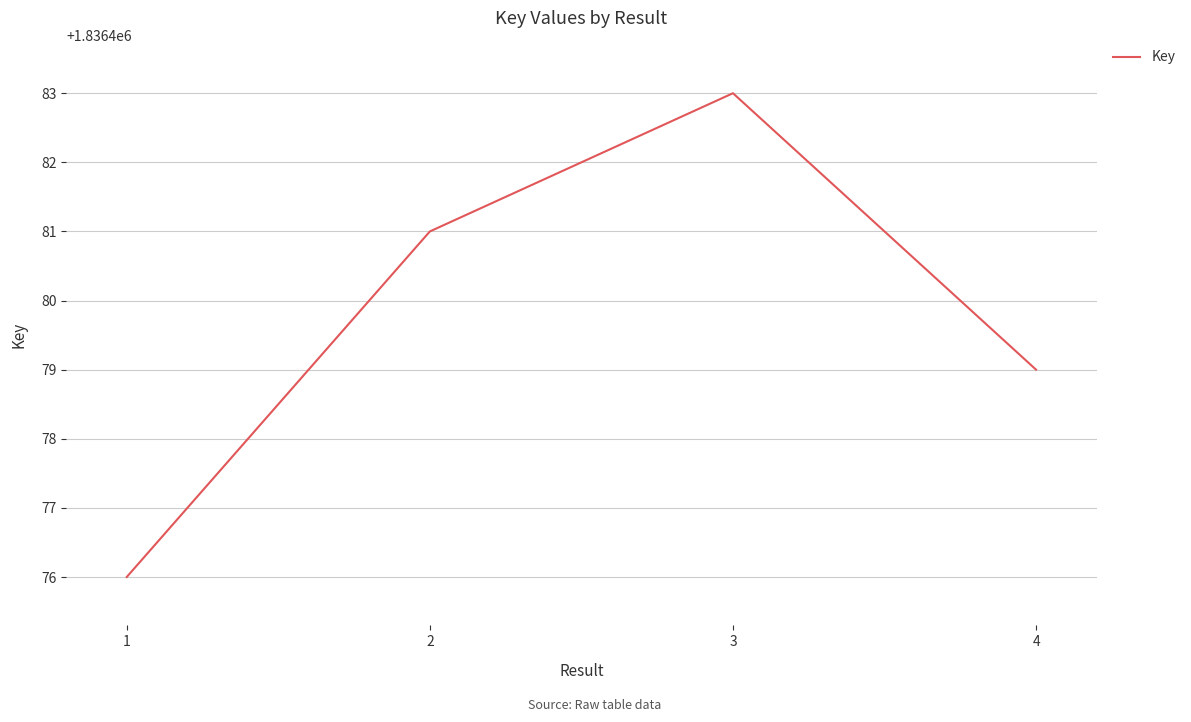

List the labels in order of value, smallest first.

1, 4, 2, 3